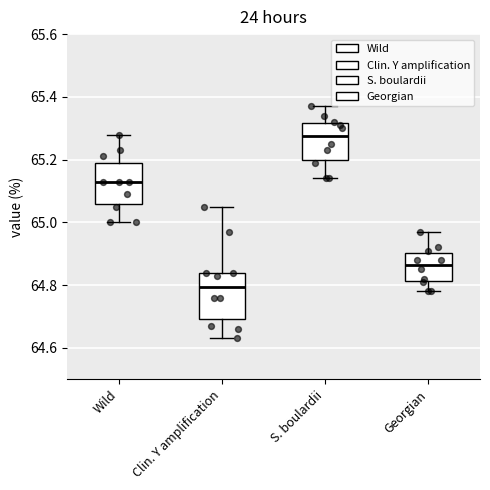

Where is the upper edge of the box for Georgian on the y-axis? The values are not printed on the chart, so give them approximately, as read against the axis.

64.90